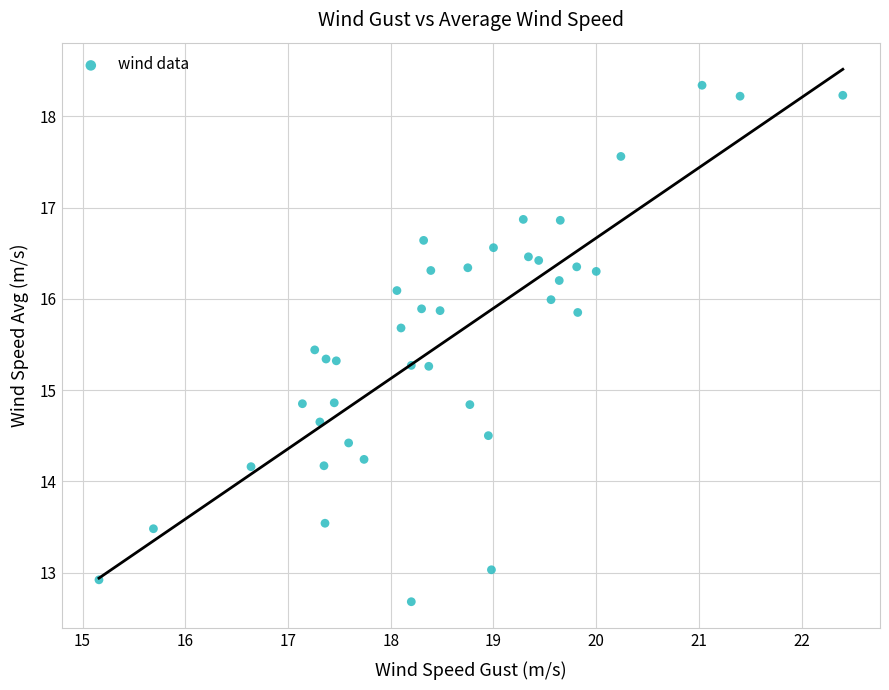

What is the range of Y values (max minus min)?

5.7